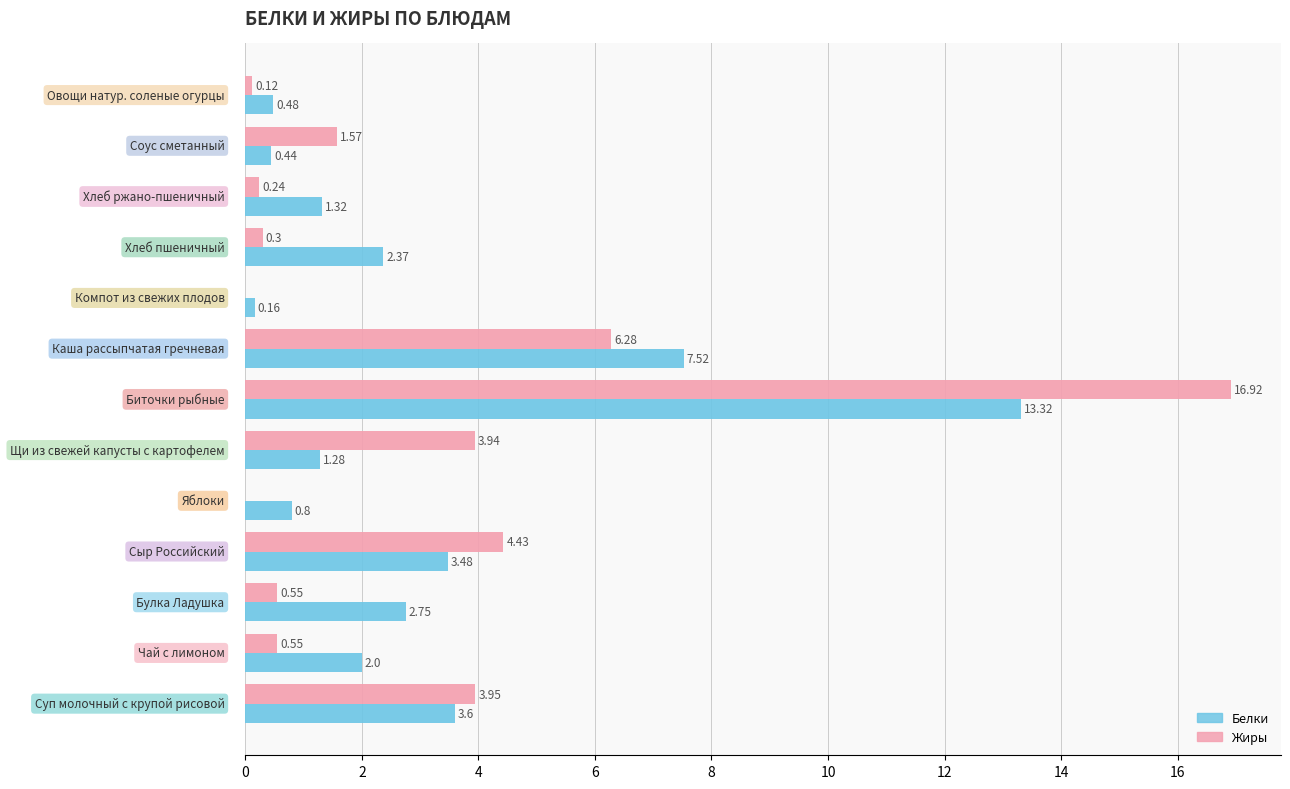

Which series has the largest total across all categories?

Белки